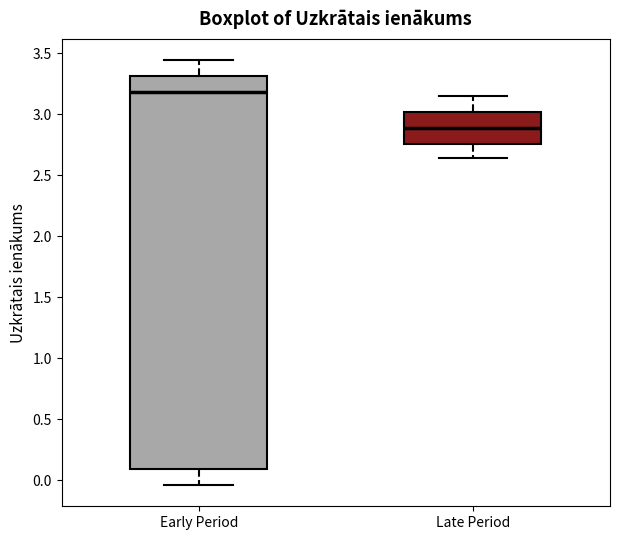

Which box has the lowest median line?

Late Period